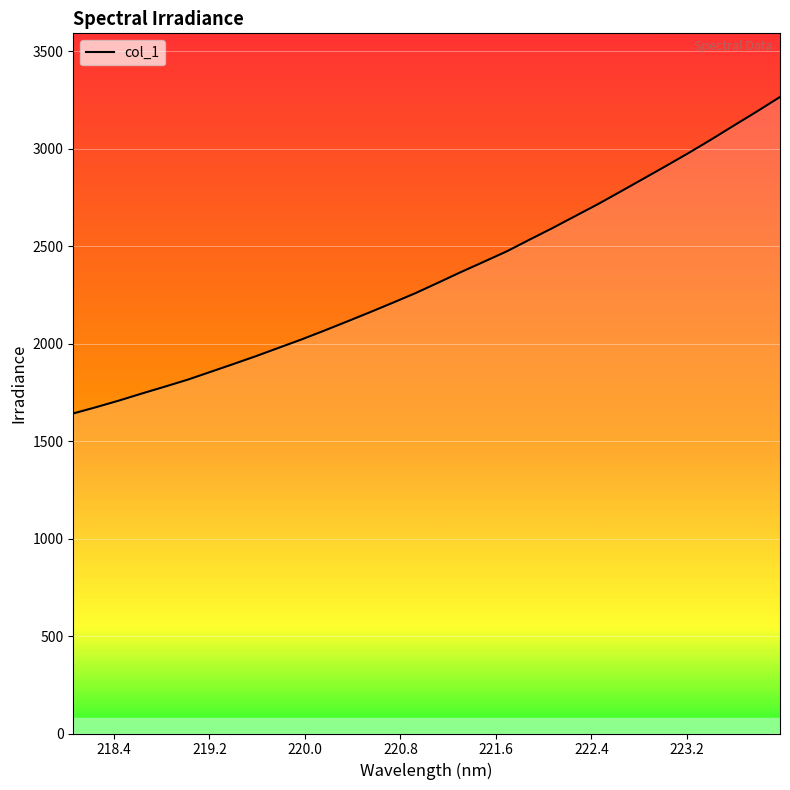

How many distinct data groups are displayed?

1